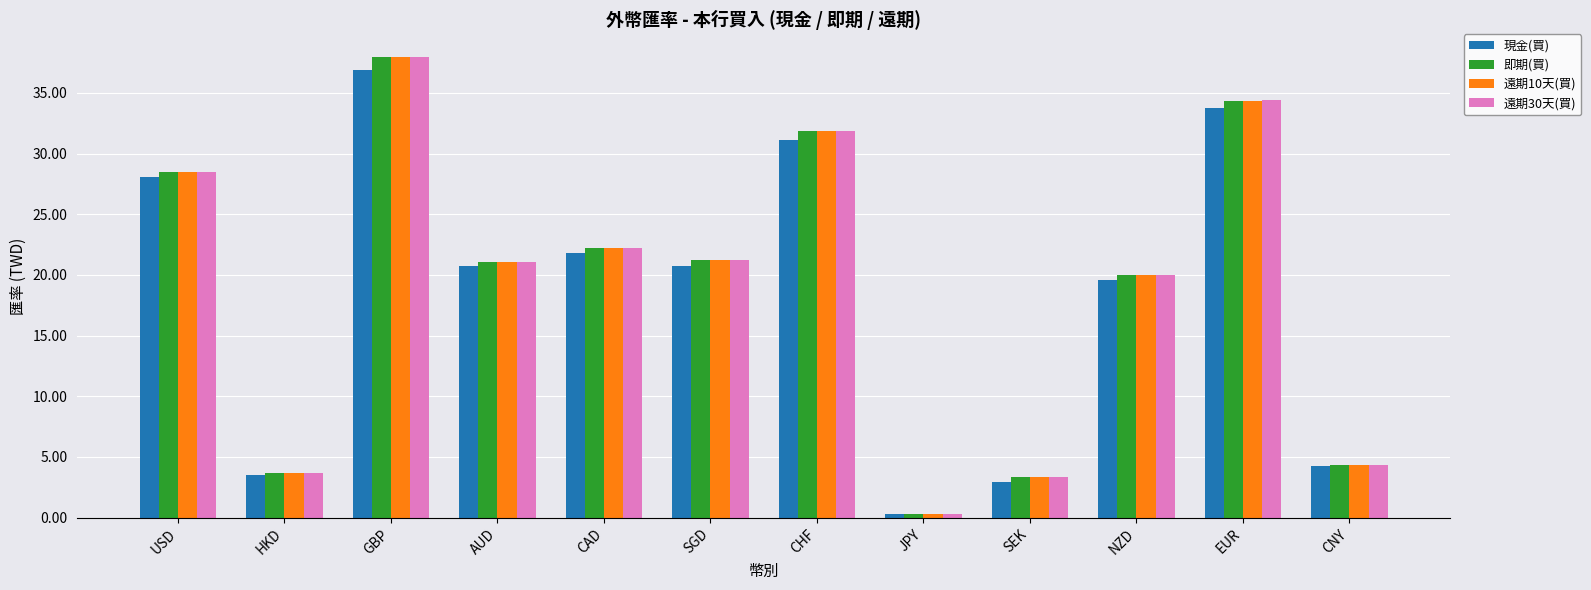

True or false: 遠期10天(買) has a value of 0.3 at JPY.

True